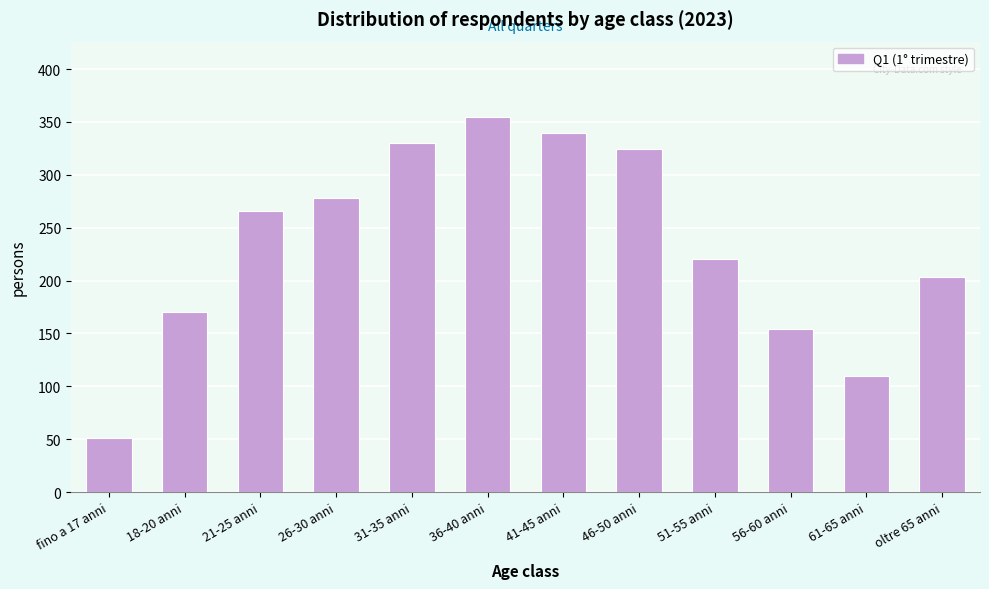

Reading right to left, transcribe all the data shown in this chart.

oltre 65 anni=203	61-65 anni=110	56-60 anni=154	51-55 anni=220	46-50 anni=324	41-45 anni=340	36-40 anni=355	31-35 anni=330	26-30 anni=278	21-25 anni=266	18-20 anni=170	fino a 17 anni=51